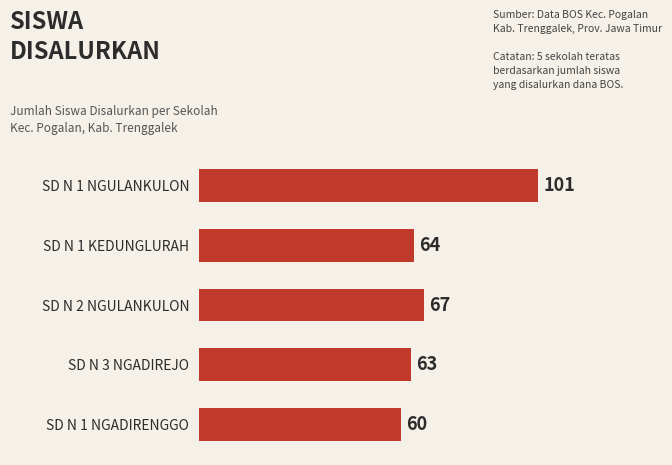

What is the value of the 2nd bar from the top?

64